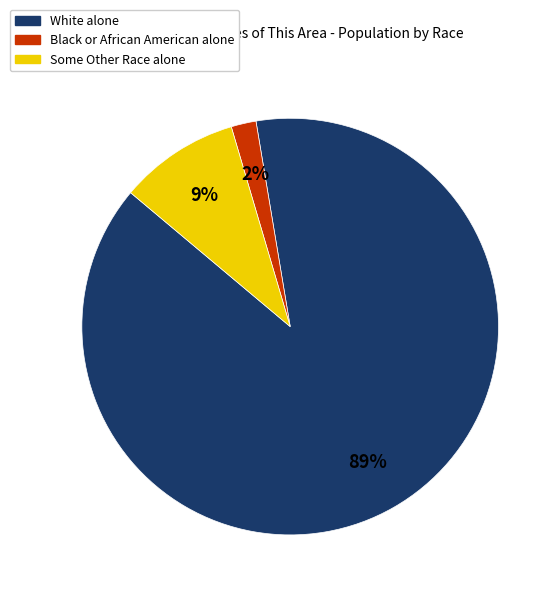

Is it true that Black or African American alone is 2% of the pie?

True